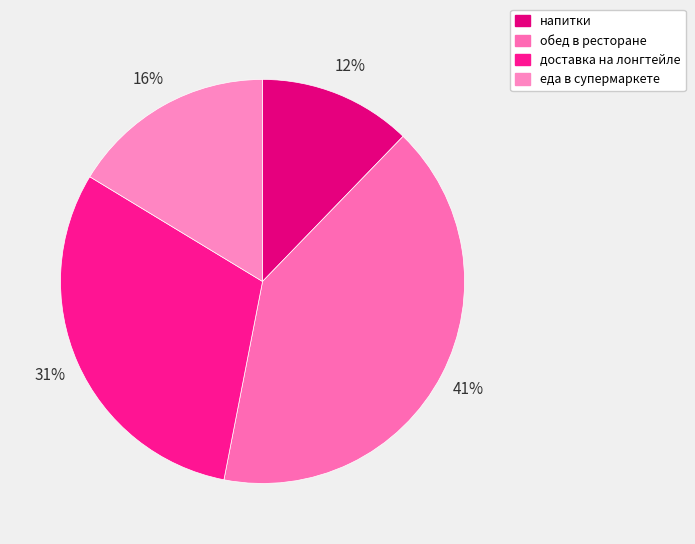

Is there any slice that represents more than half of the pie?

No